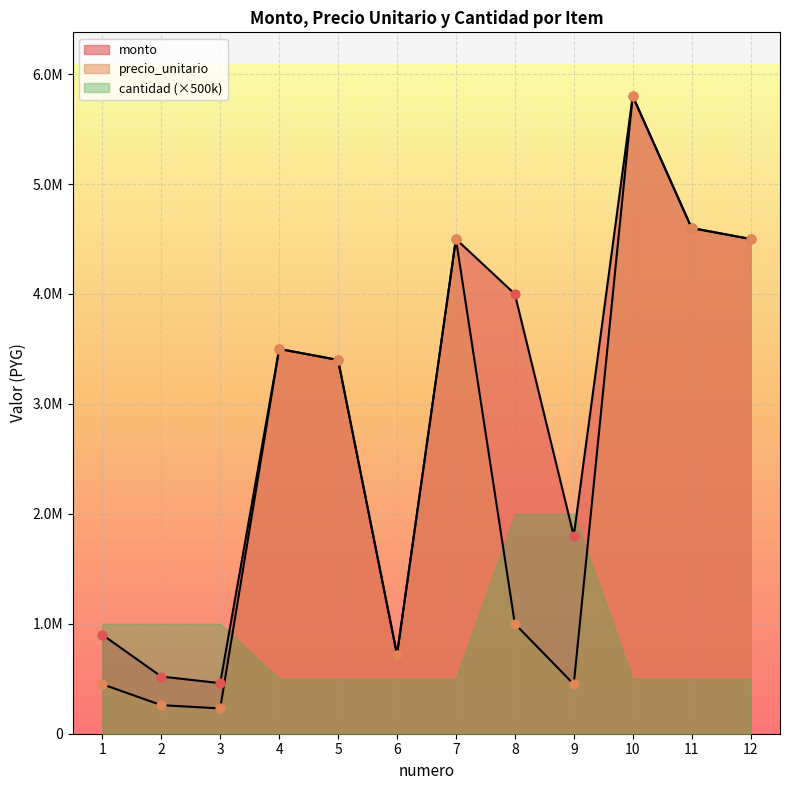

Which series has the largest total across all categories?

monto